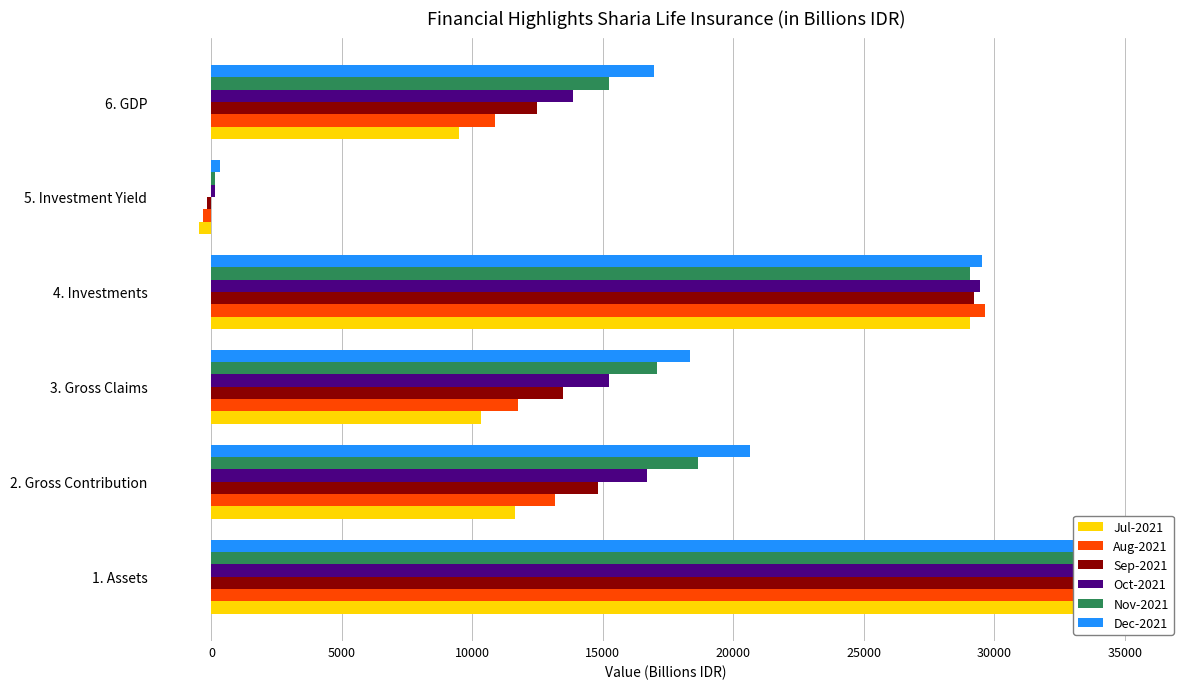

How many groups of bars are there?

6